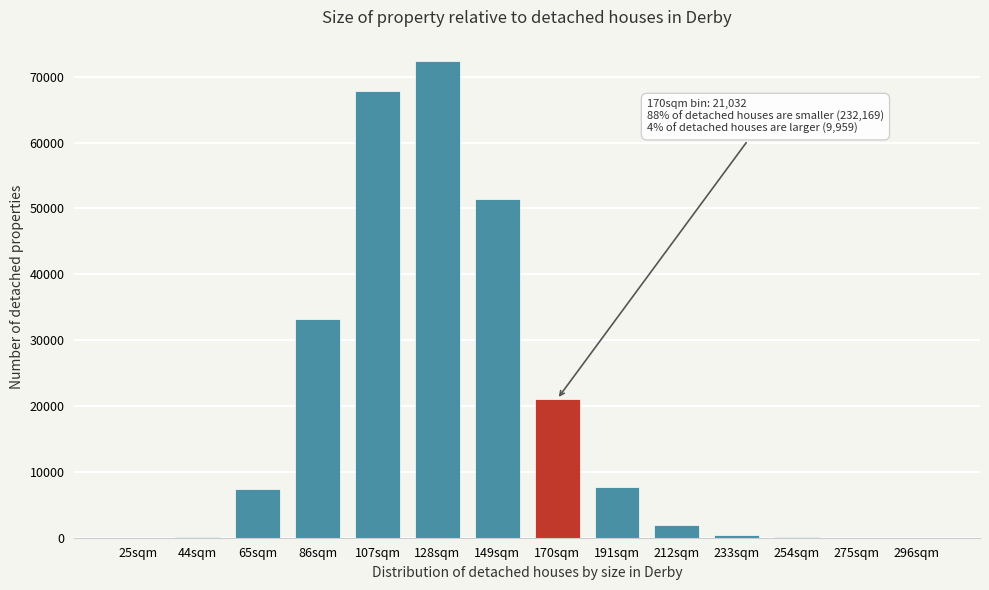

Where is the data nearest to the value 36218?

86sqm